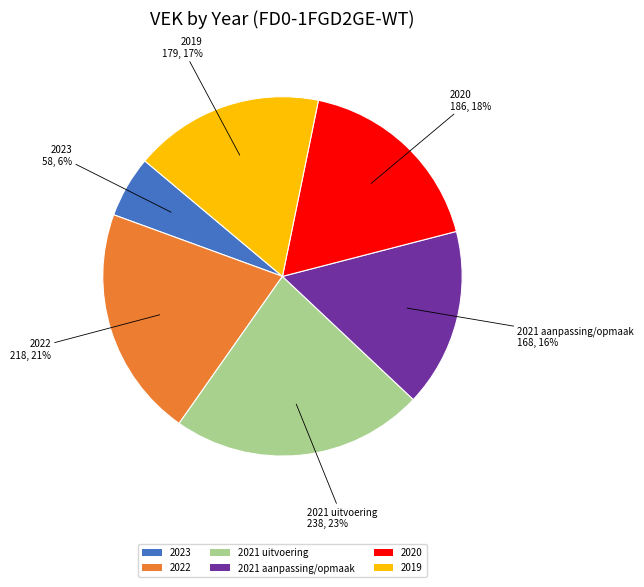

Which slice is the smallest?

2023